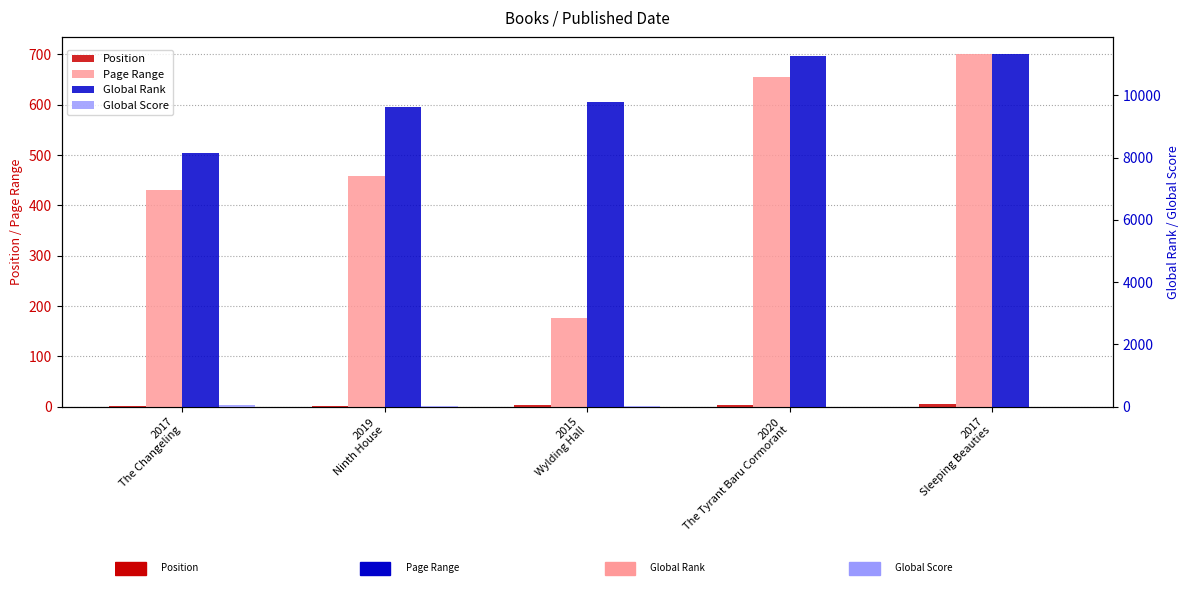

What position from the left is 2017
The Changeling?

1